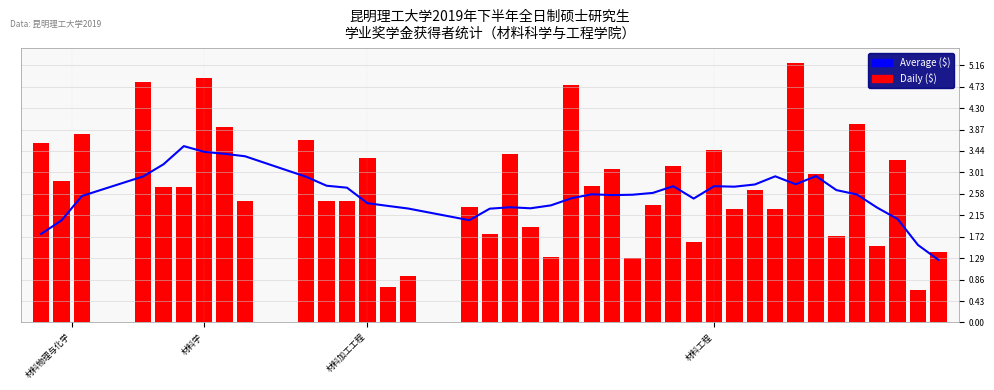

Is it true that Daily ($) equals 0.9 at 26?

False